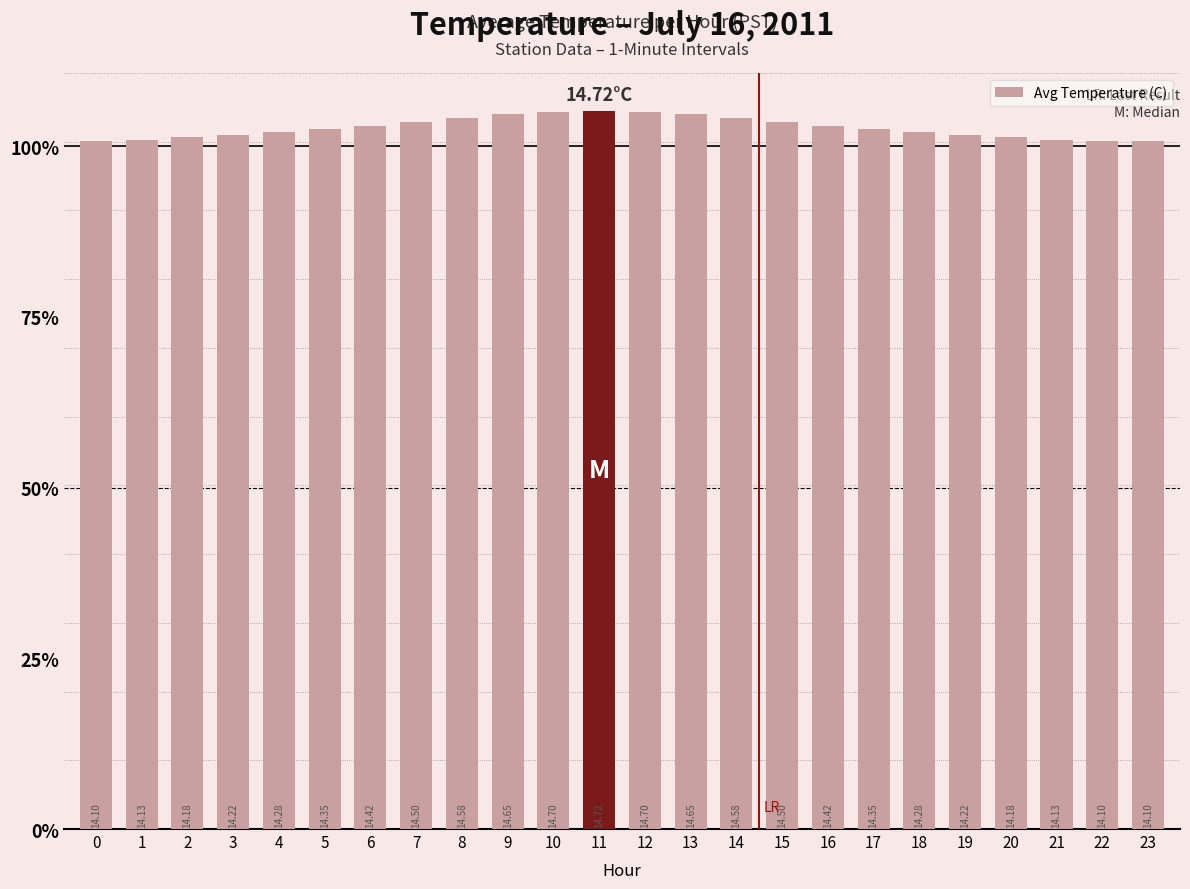

Are the bars horizontal?

No